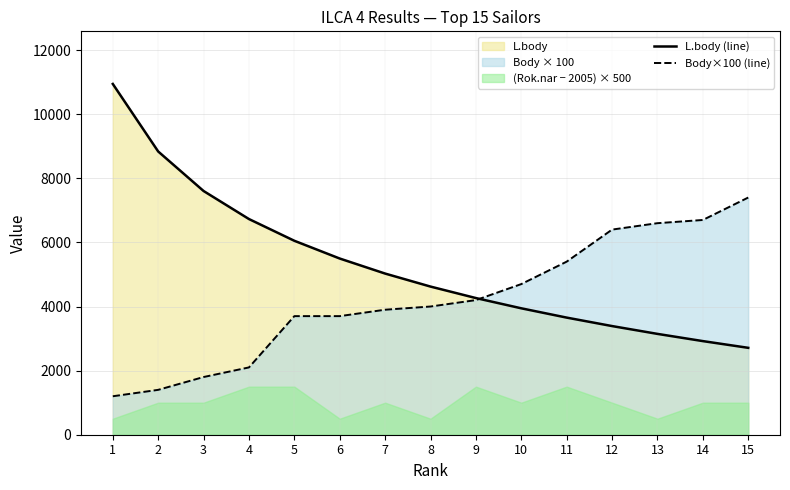

Read the Body×100 (line) value at 7, to the nearest 50.

3900